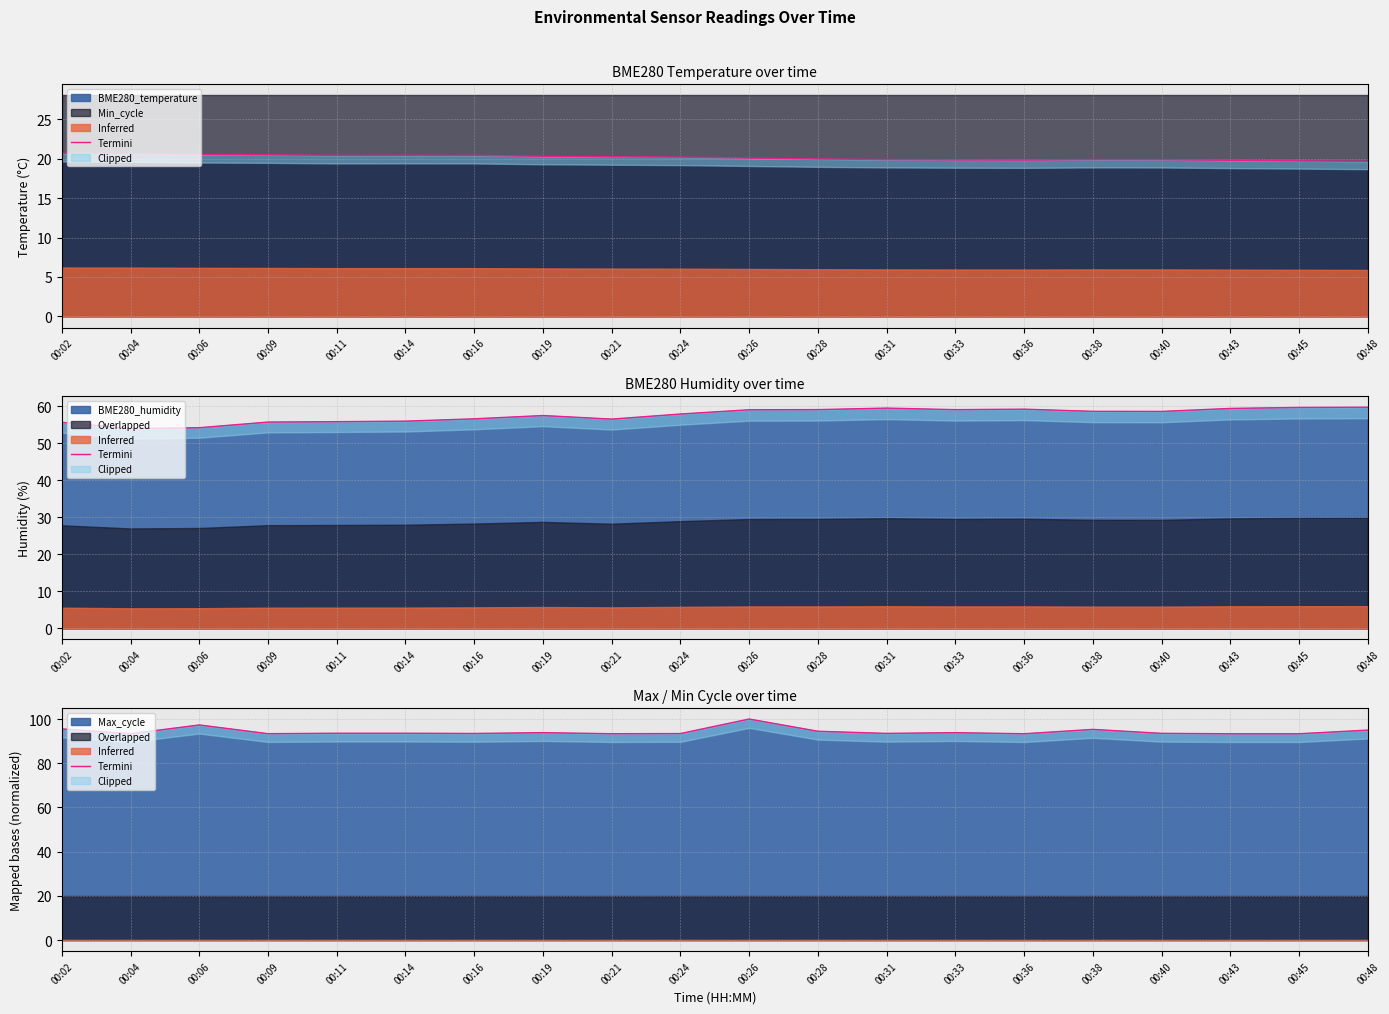

What is the maximum value shown in the chart?

100.0